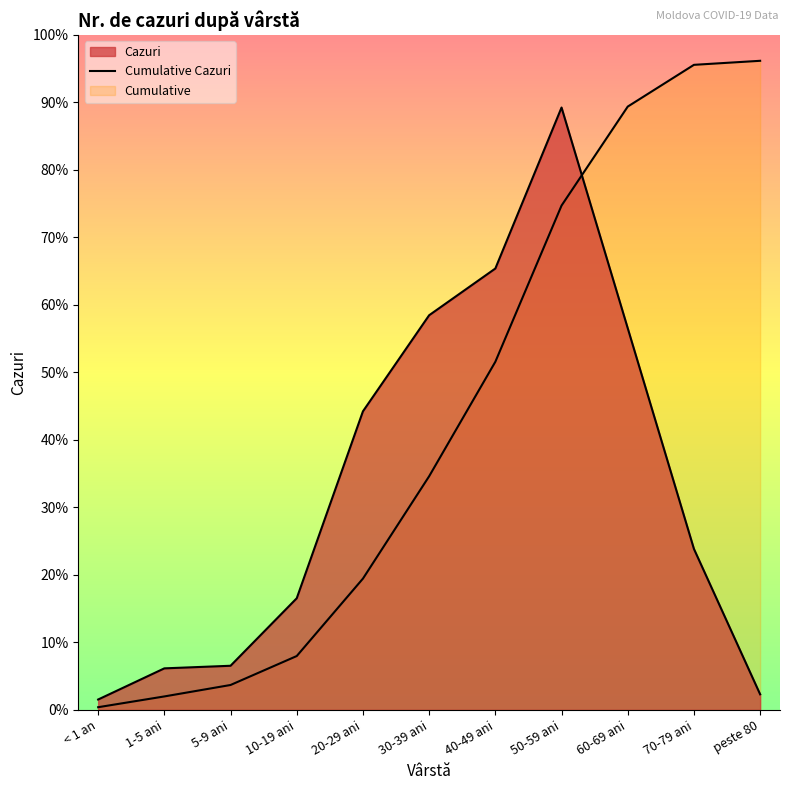

What is the label of the 9th point from the left?

60-69 ani